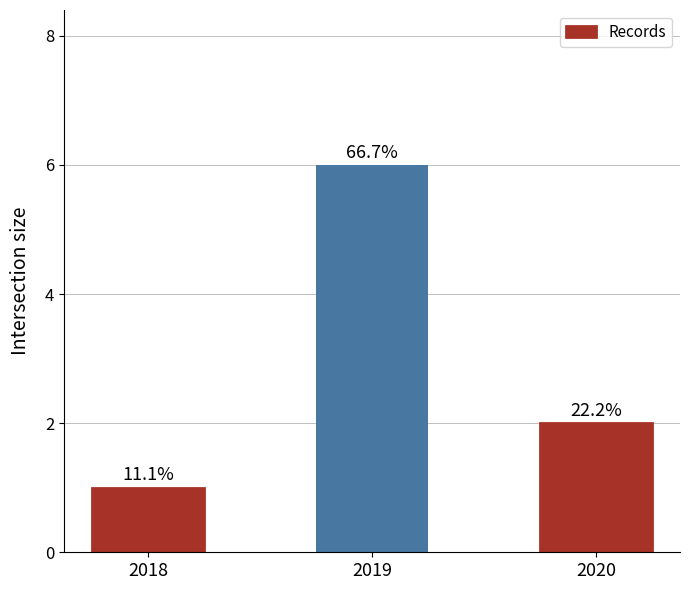

Are the bars horizontal?

No